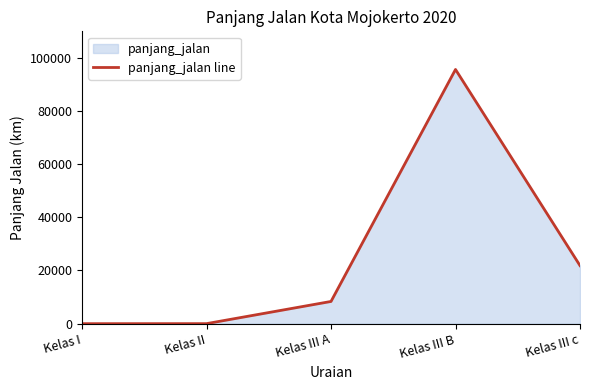

Where is the first local maximum?

Kelas III B